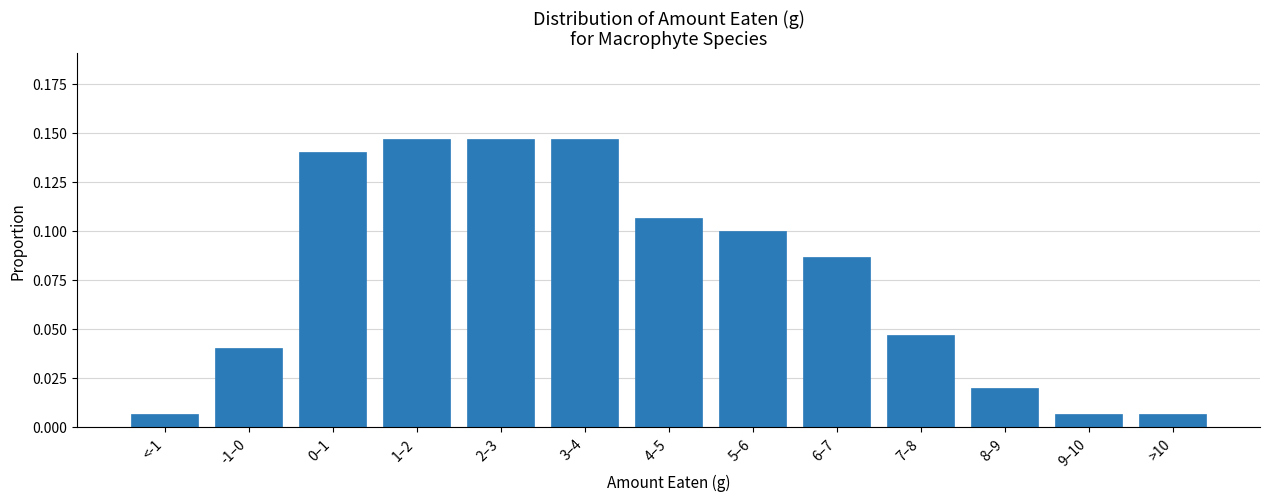

Between 3–4 and -1–0, which is larger?

3–4